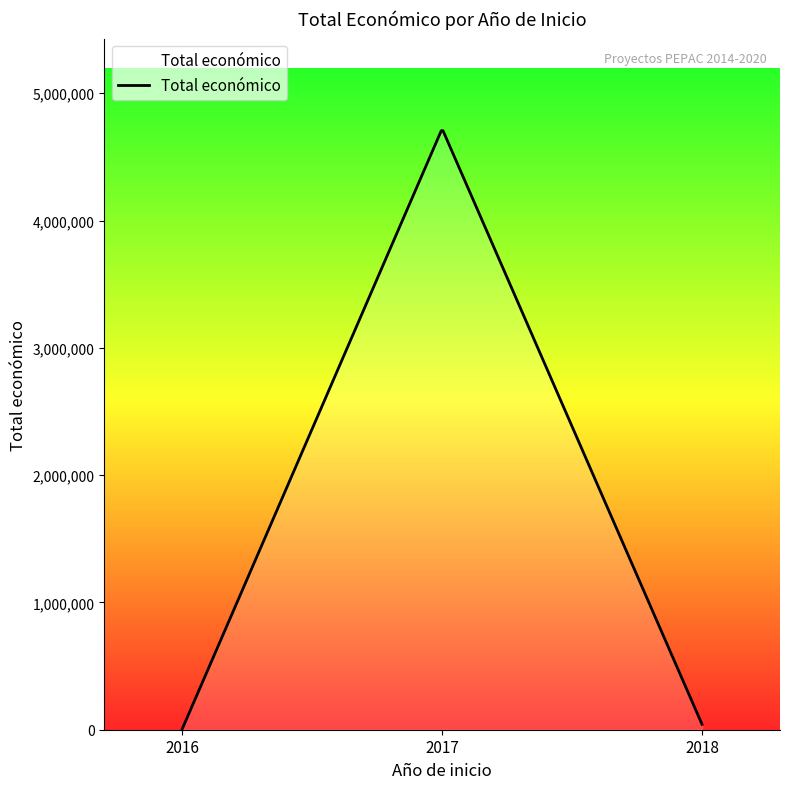

What is the greatest value displayed?

4705576.9